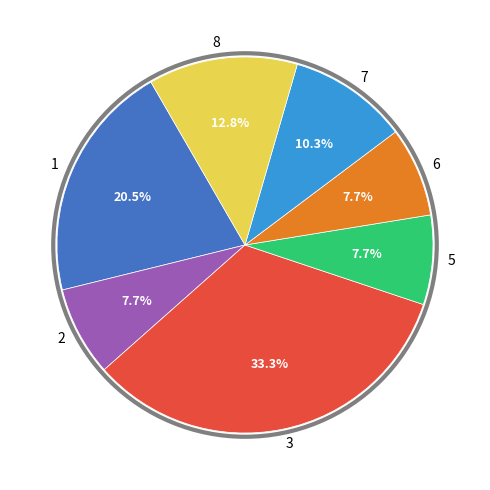

Which category has the biggest portion of the pie?

3